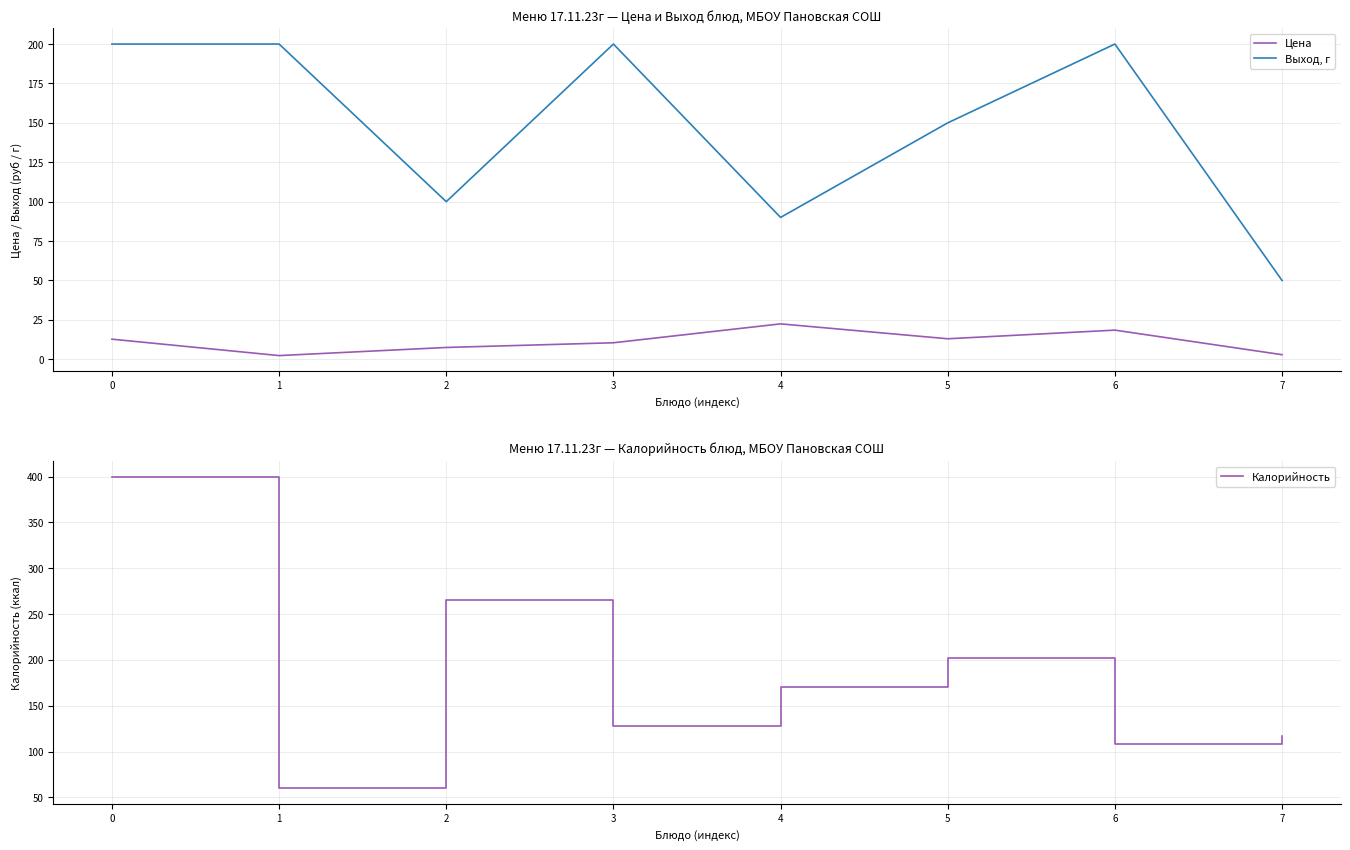

How many data points in Цена are above 12?

4